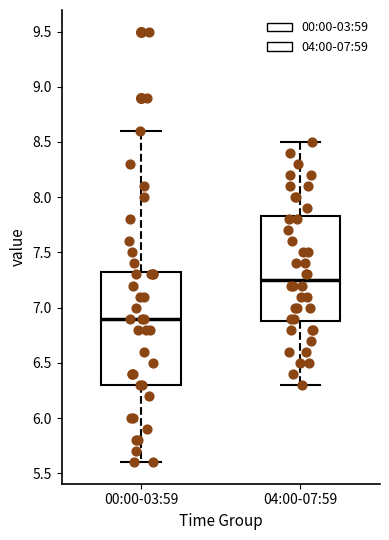

Comparing the boxes themselves (not the whiskers), which one is the tallest?

00:00-03:59